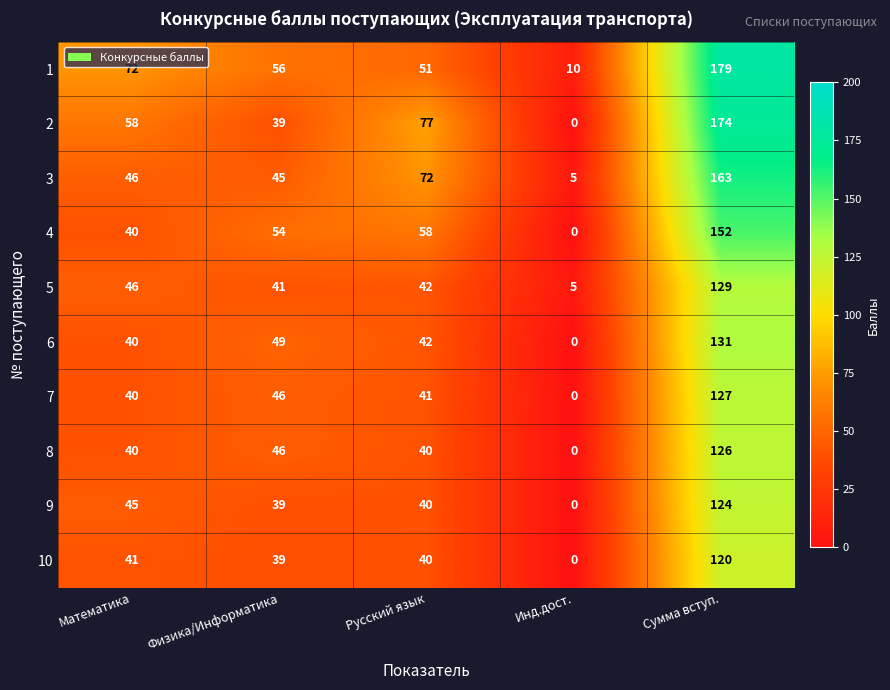

List the series in order of their peak value, highest first.

1, 2, 3, 4, 6, 5, 7, 8, 9, 10